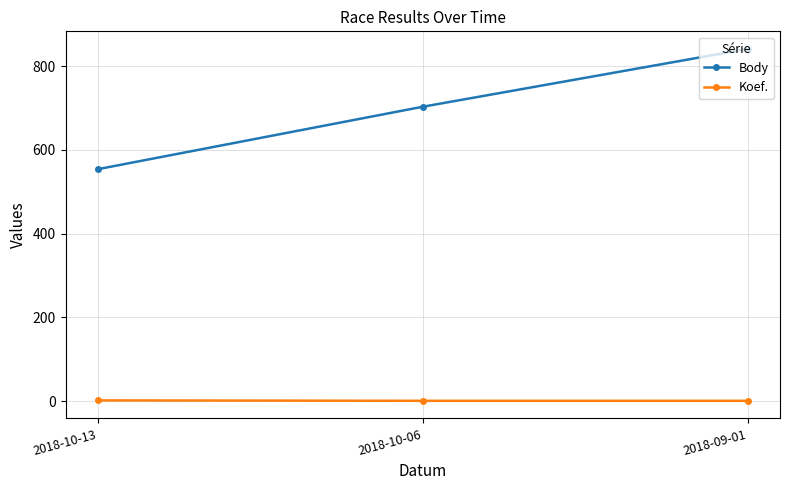

At how many categories does at least one series exceed 584?

2